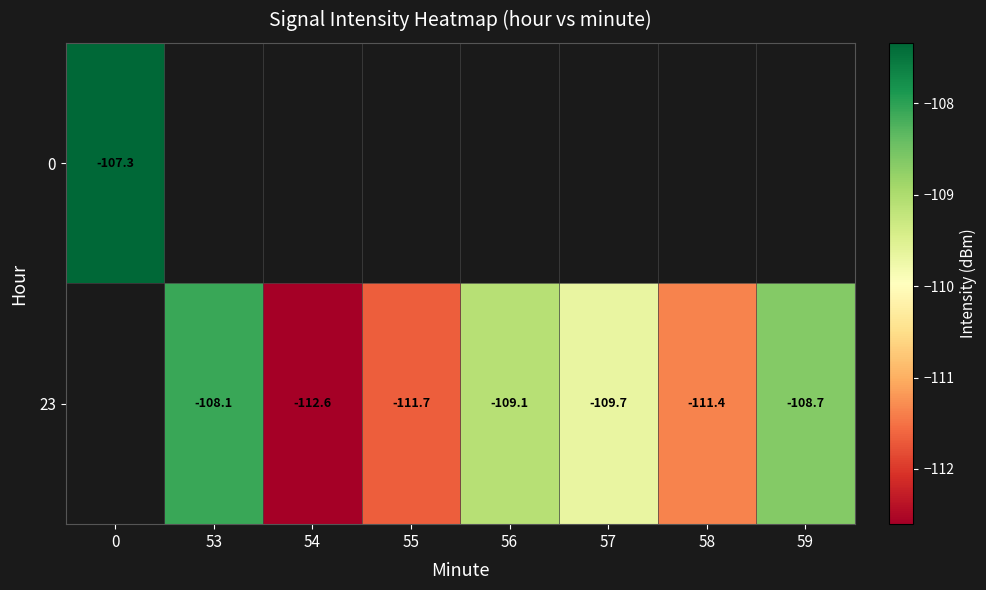

Which category has the lowest value across all series?

54